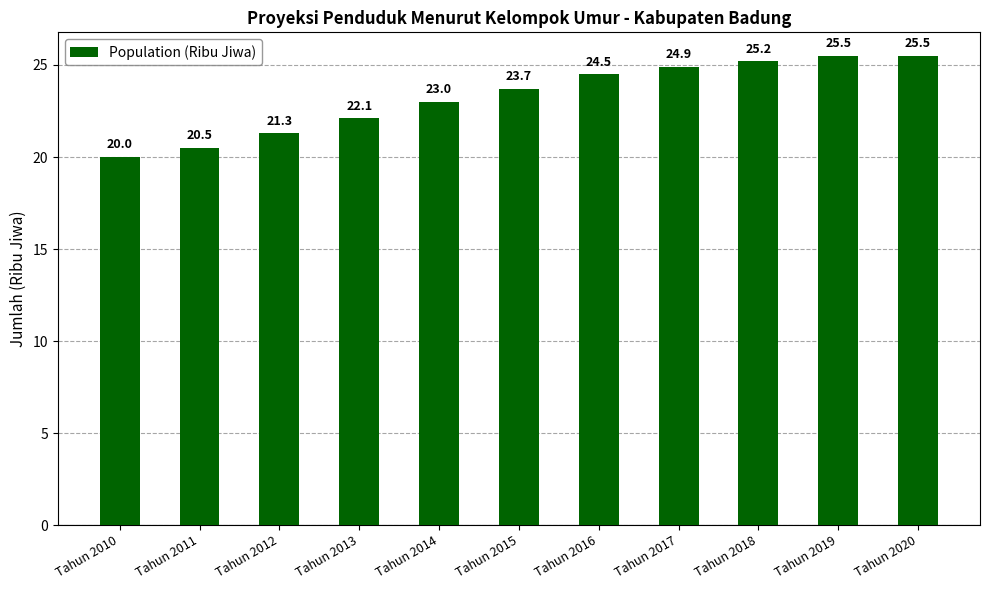

Which has a higher value, Tahun 2012 or Tahun 2013?

Tahun 2013